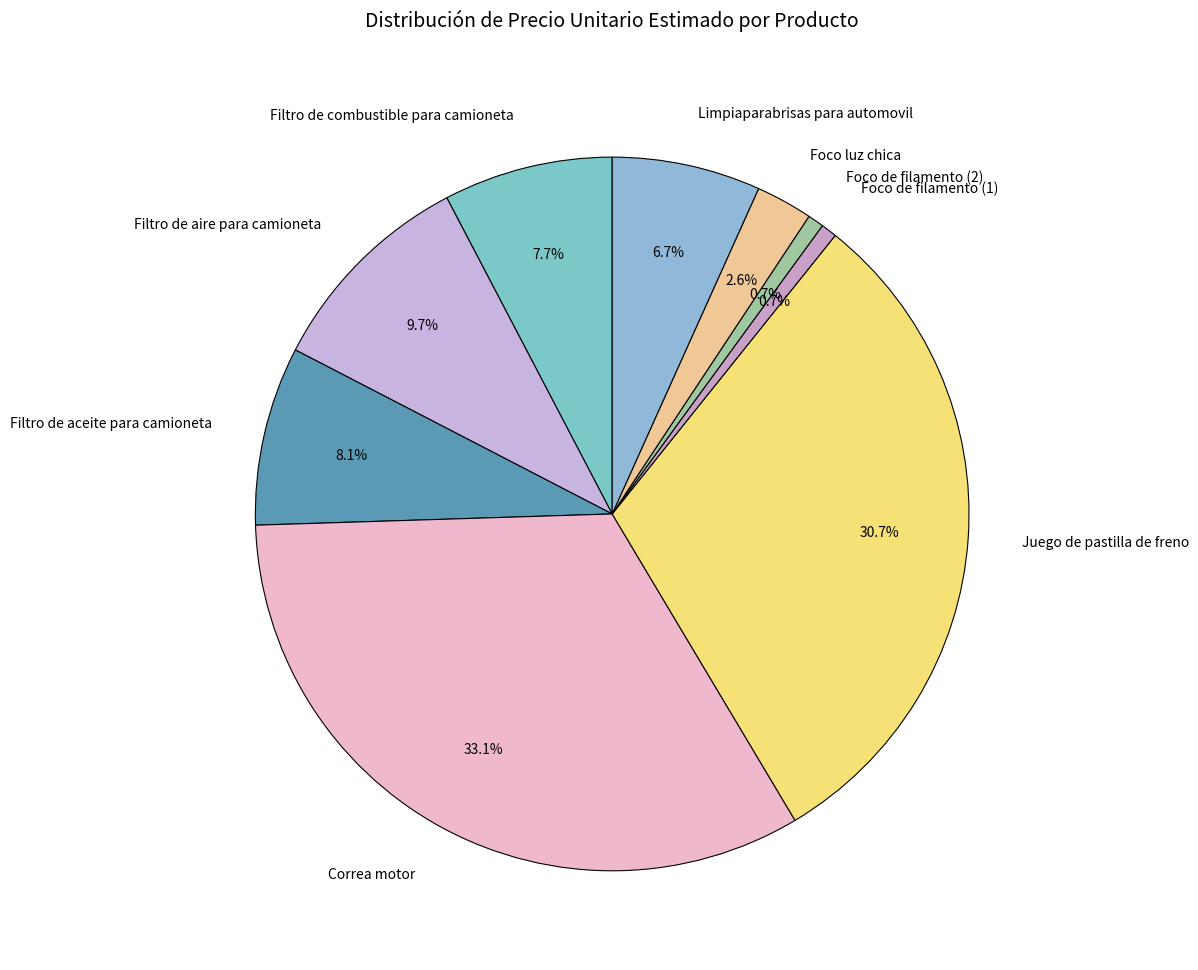

To the nearest percent, what is the difference between the largest and smallest slice percentages?

32%